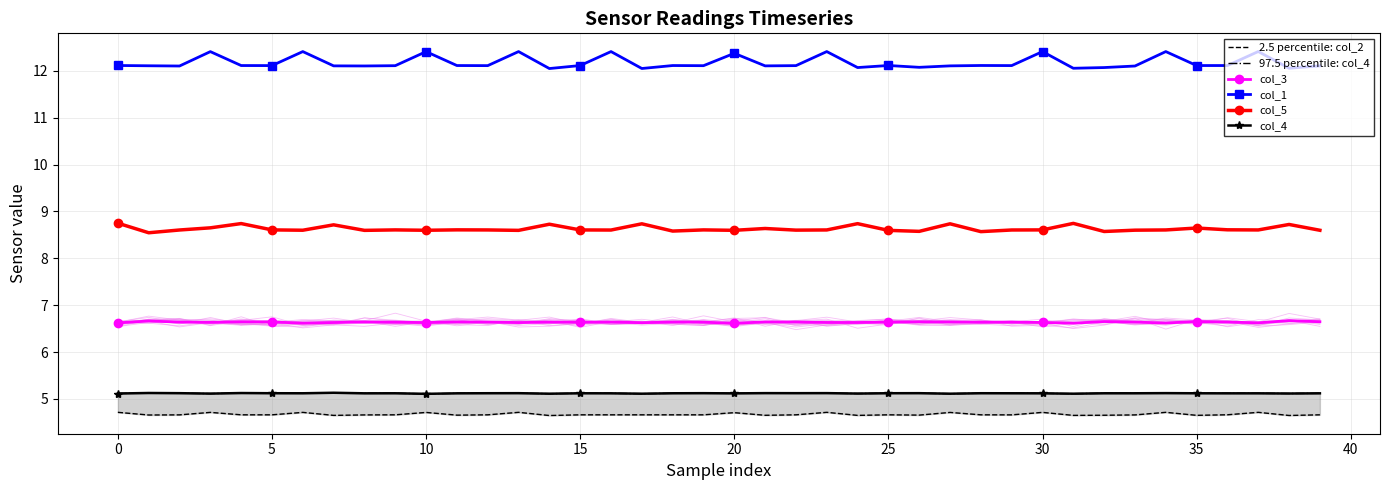

True or false: 97.5 percentile: col_4 and 2.5 percentile: col_2 intersect in this chart.

False